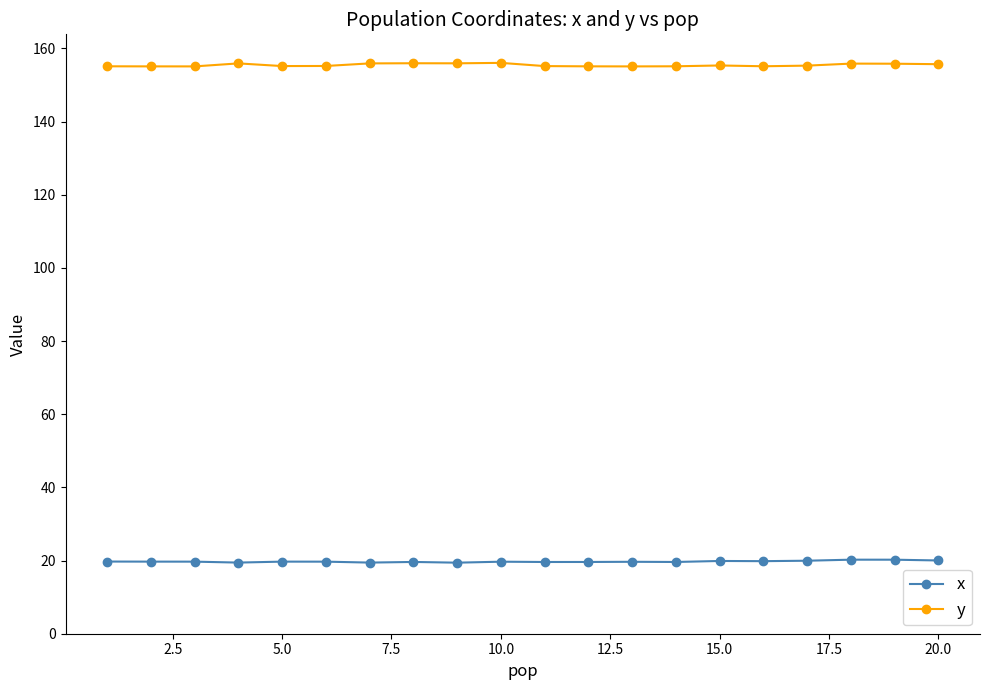

True or false: x has more than 2 interior local peaks.

True